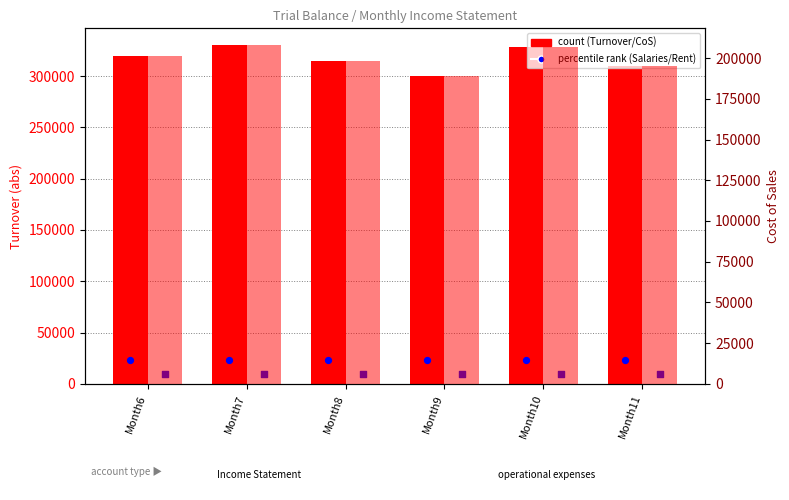

Which series contains the highest Y value?

Turnover (abs)